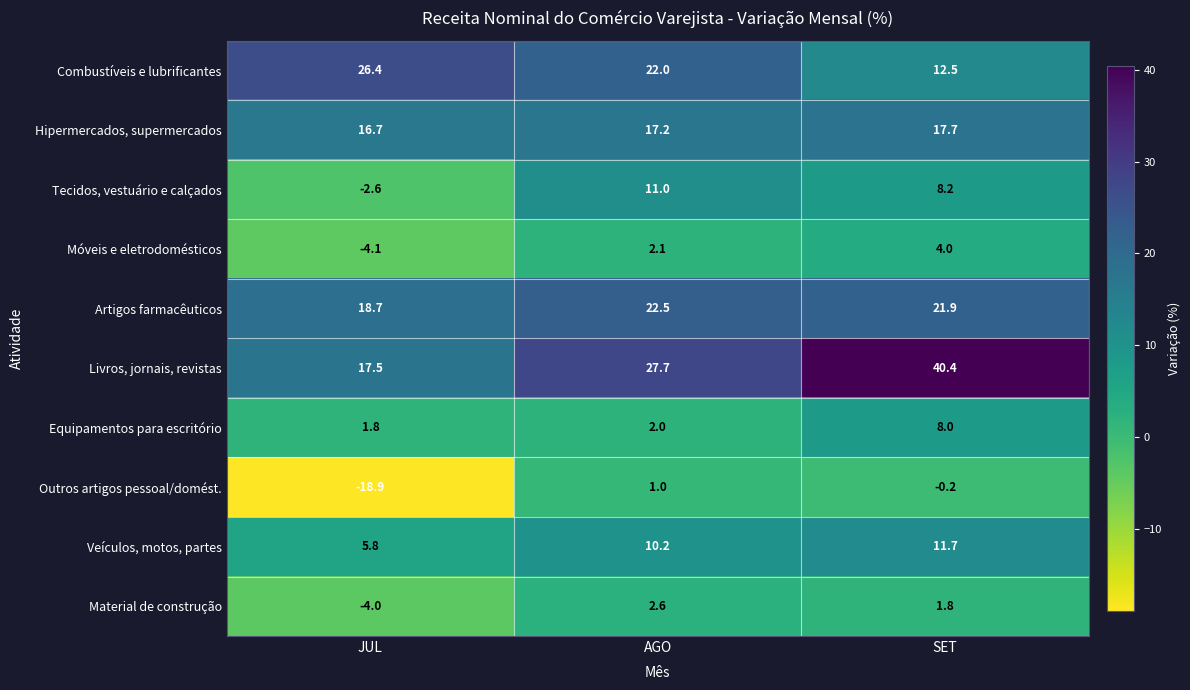

What is the sum of the Material de construção values at SET and JUL?

-2.2